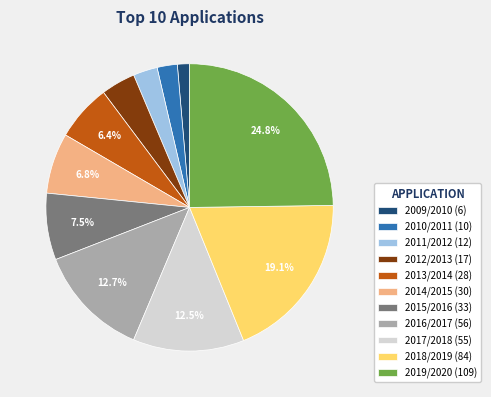

How many segments does this pie chart have?

11